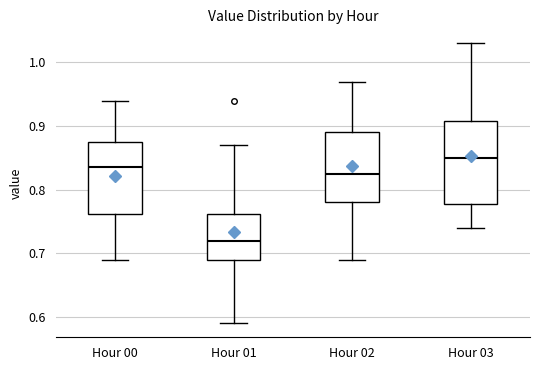

Which box is the tallest, from its lower edge to its upper edge?

Hour 03